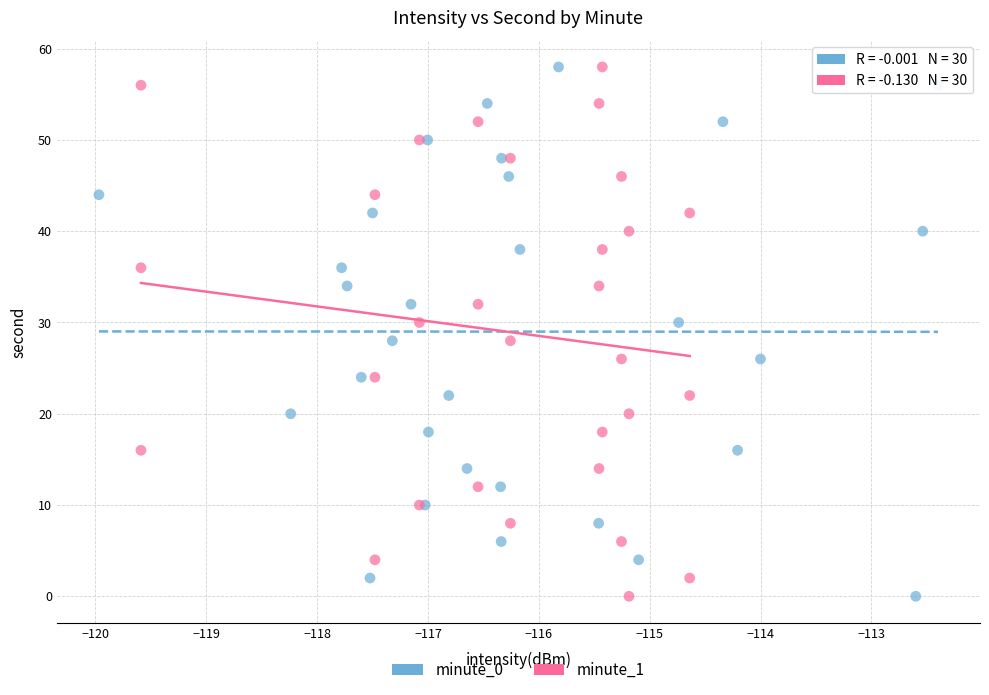

What are all the series names shown in the legend?

minute_0, minute_1